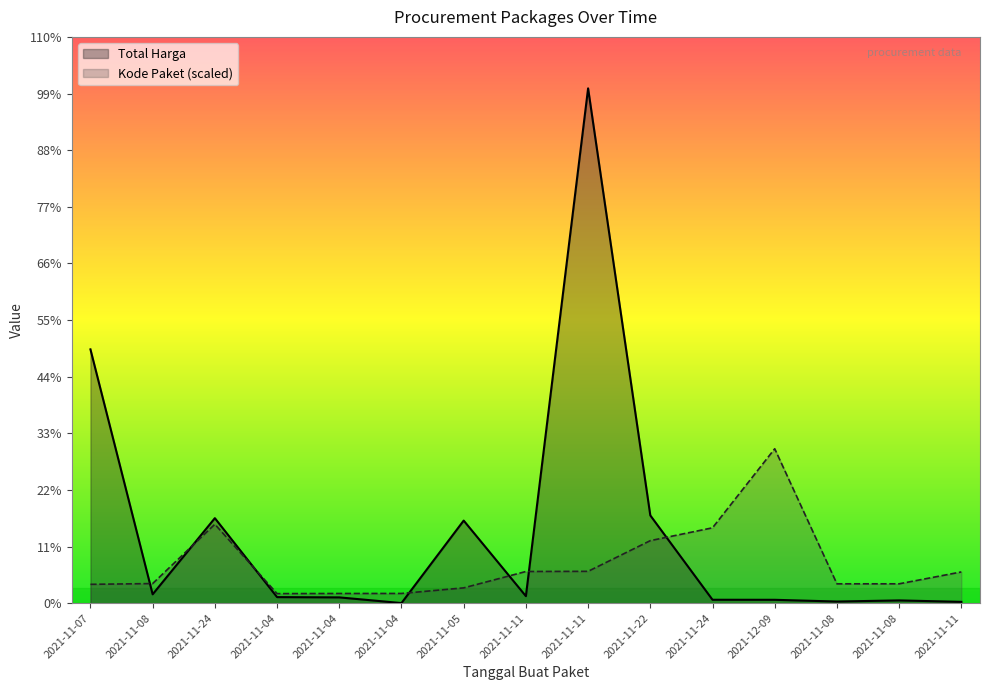

How many data points in Total Harga are above 34000000?

7